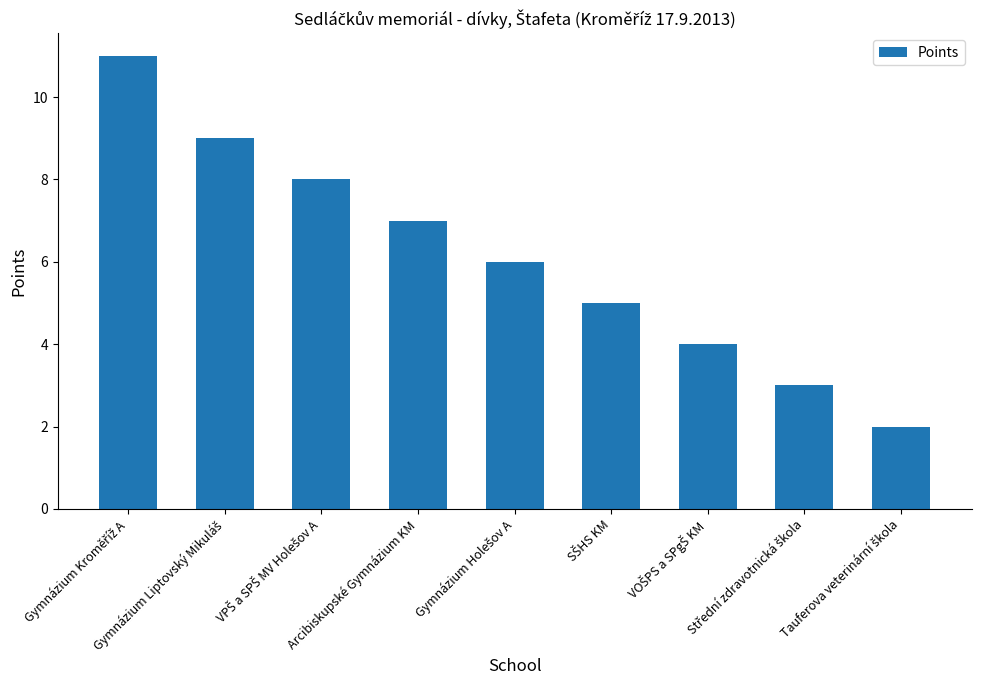

What is the average value?

6